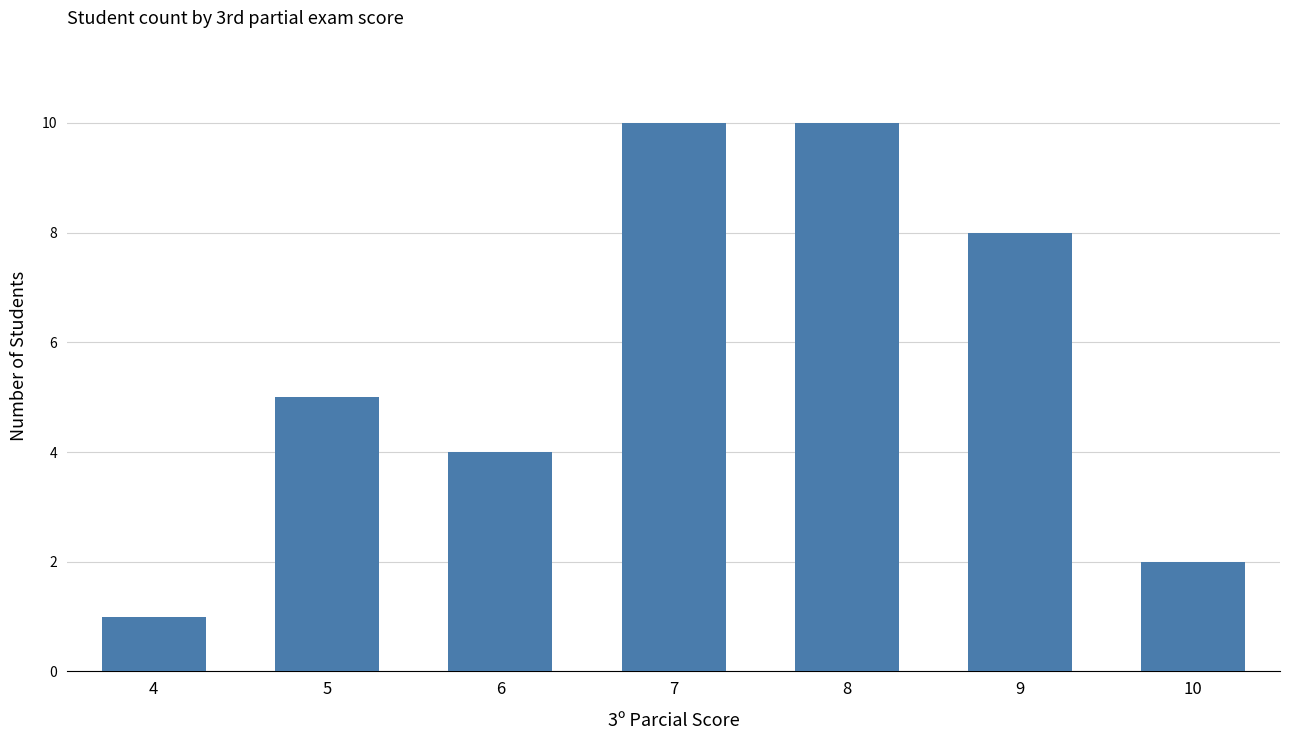

What is the maximum value shown in the chart?

10